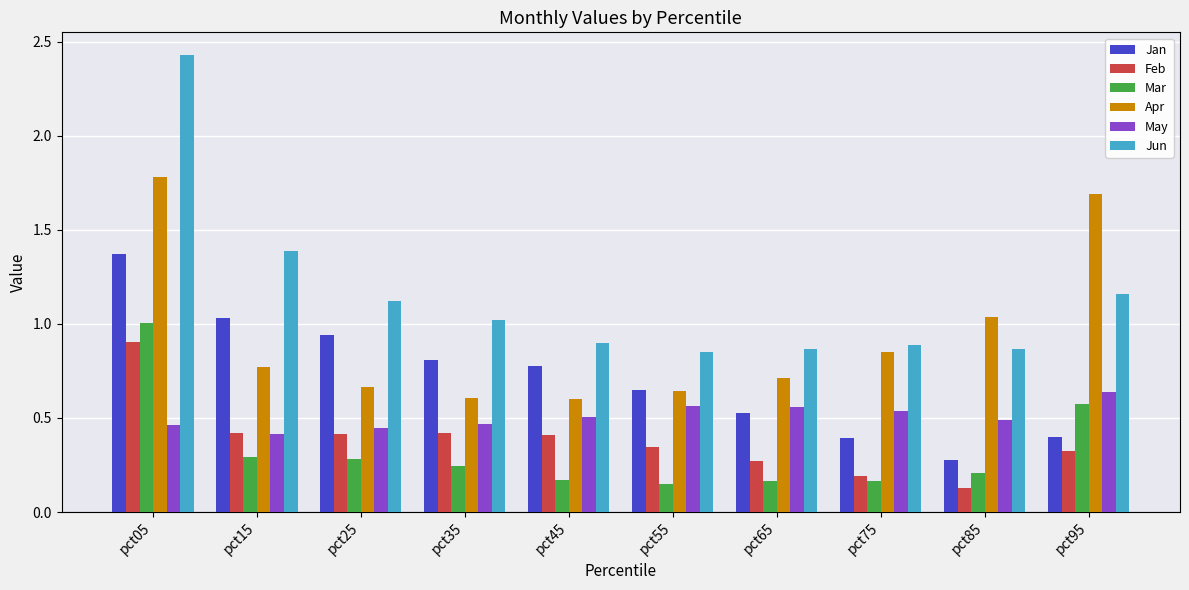

Between pct05 and pct35, which series saw the biggest shift?

Jun